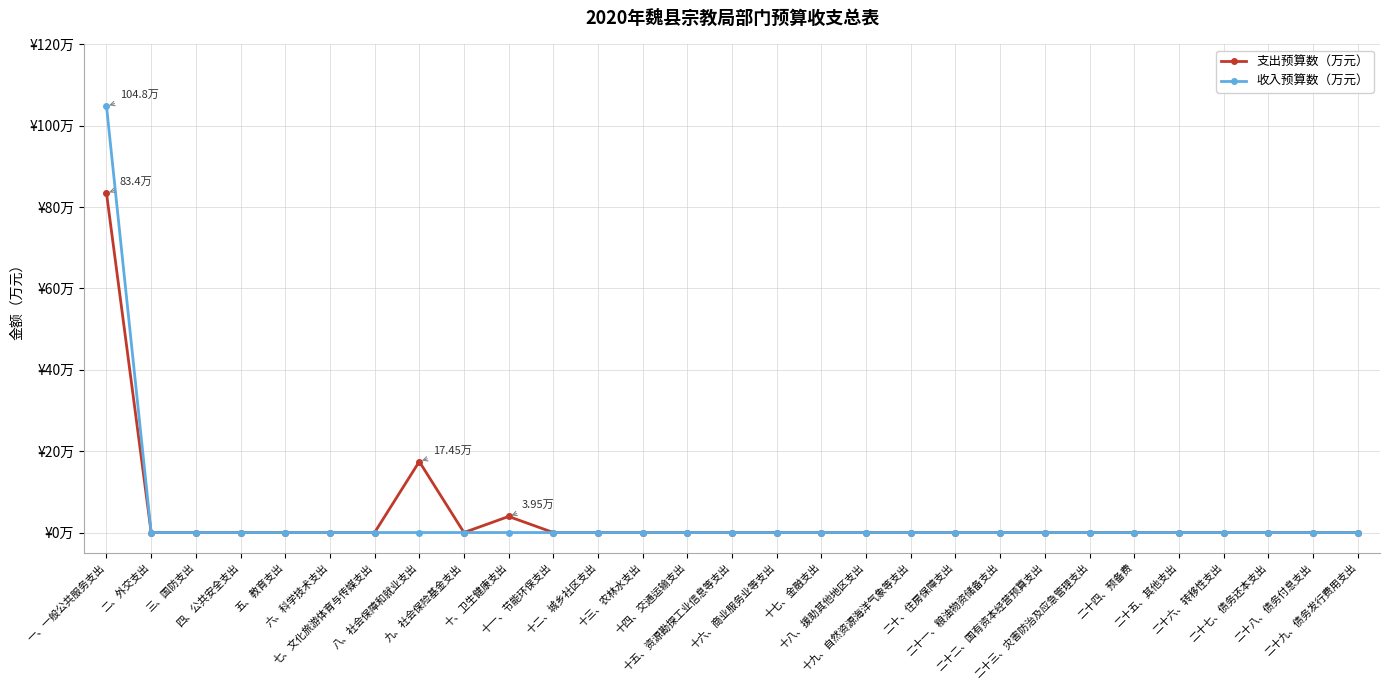

True or false: 收入预算数（万元） has a value of 0.0 at 十一、节能环保支出.

True